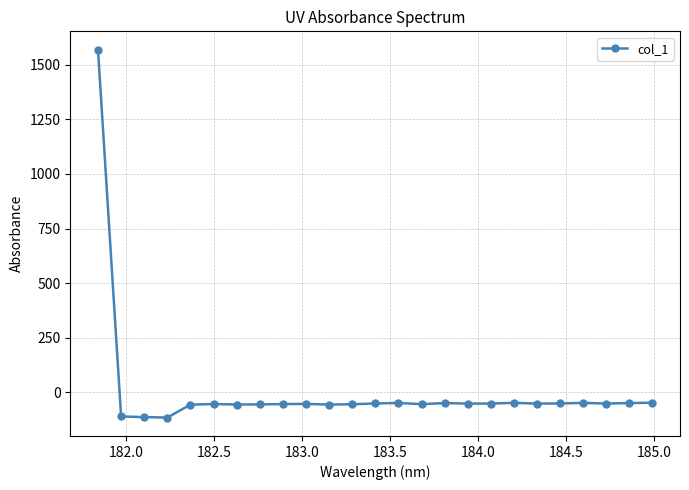

True or false: there are more than 0 points higher than both neighbors.

True